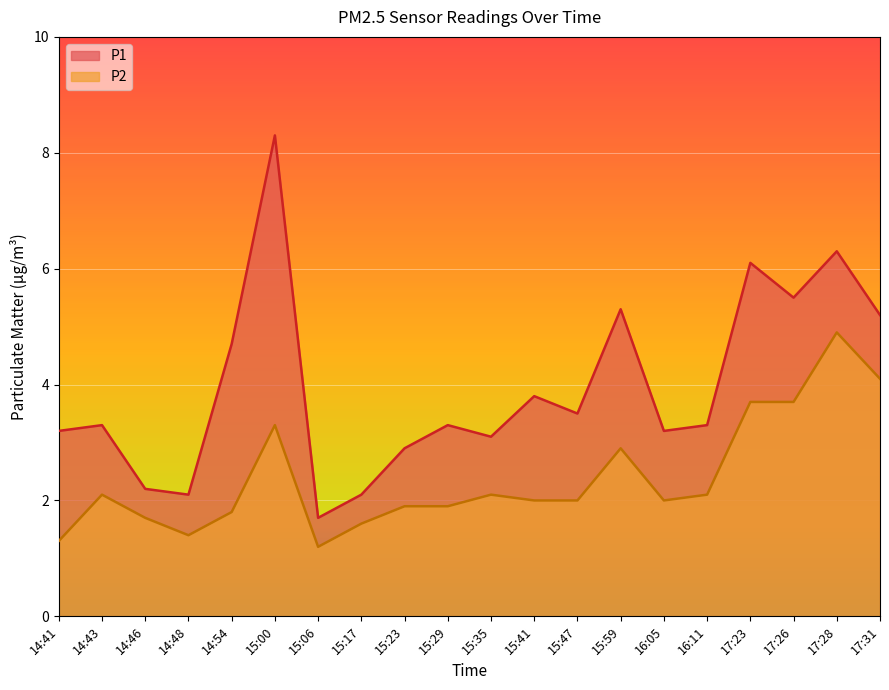

The value of P2 at 15:29 is 0.6. True or false?

False